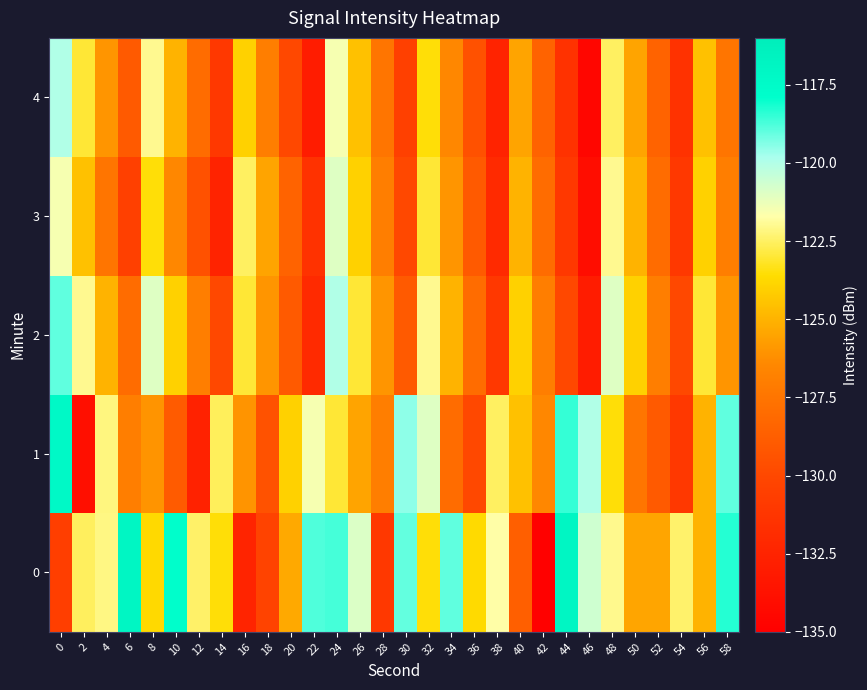

Rank the series at 32 from lowest to highest value.

4, 0, 3, 2, 1